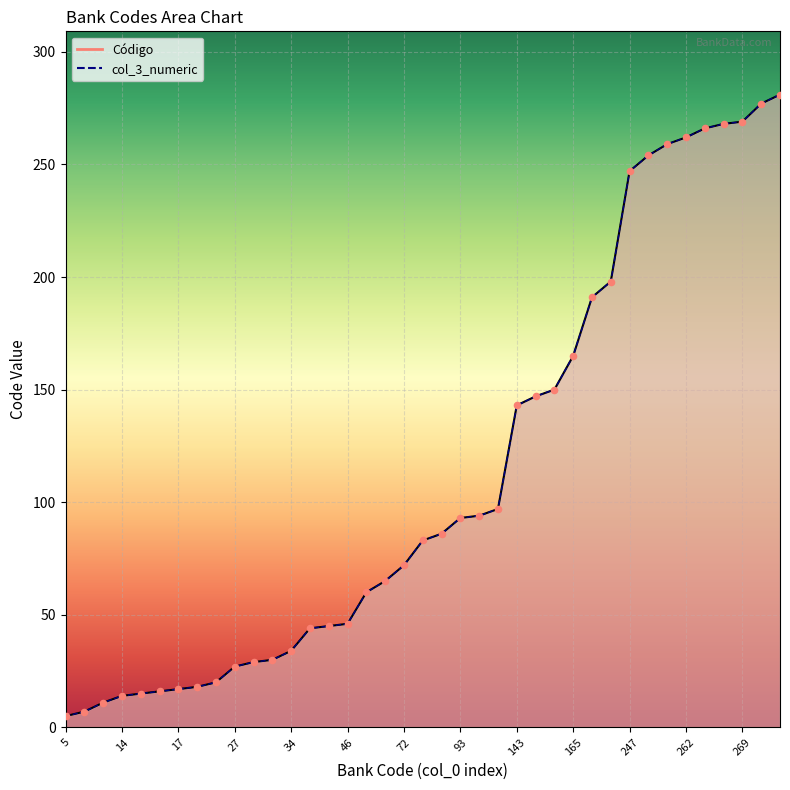

What are all the series names shown in the legend?

Código, col_3_numeric